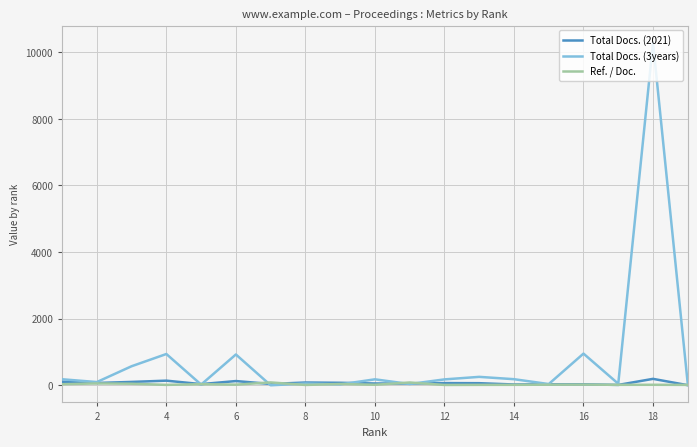

What are all the series names shown in the legend?

Total Docs. (2021), Total Docs. (3years), Ref. / Doc.